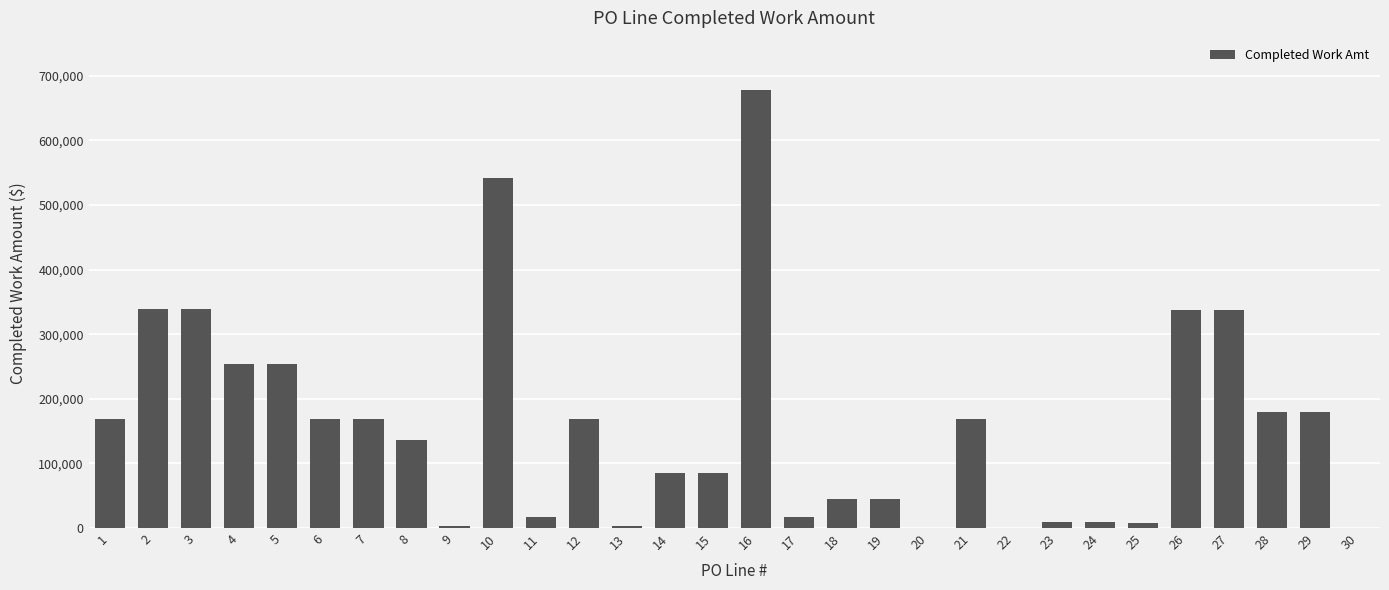

What is the sum of the values at 27 and 18?

382706.0